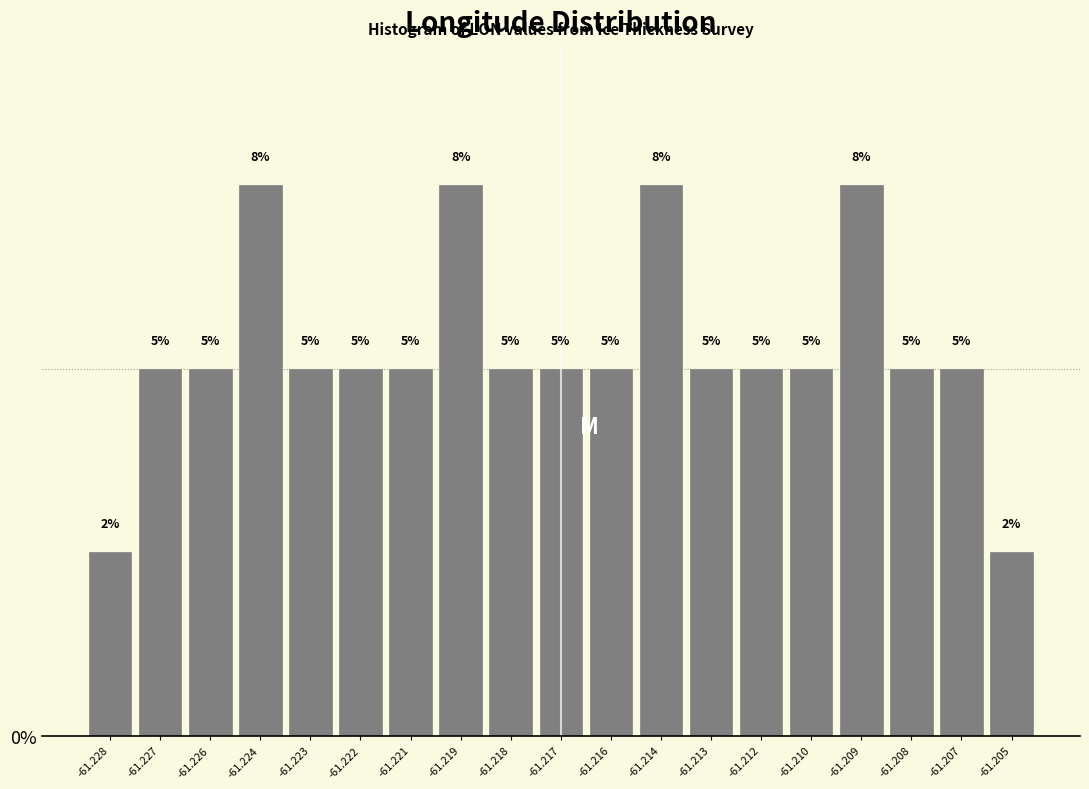

What is the approximate value at -61.226?

5.0